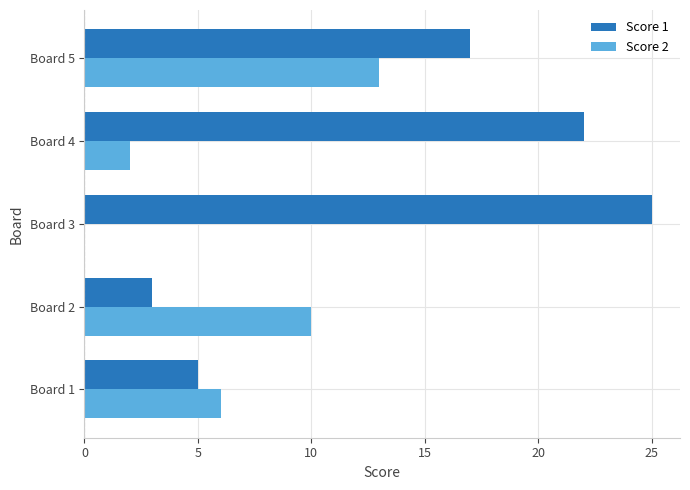

True or false: Score 2 has a value of 10 at Board 2.

True